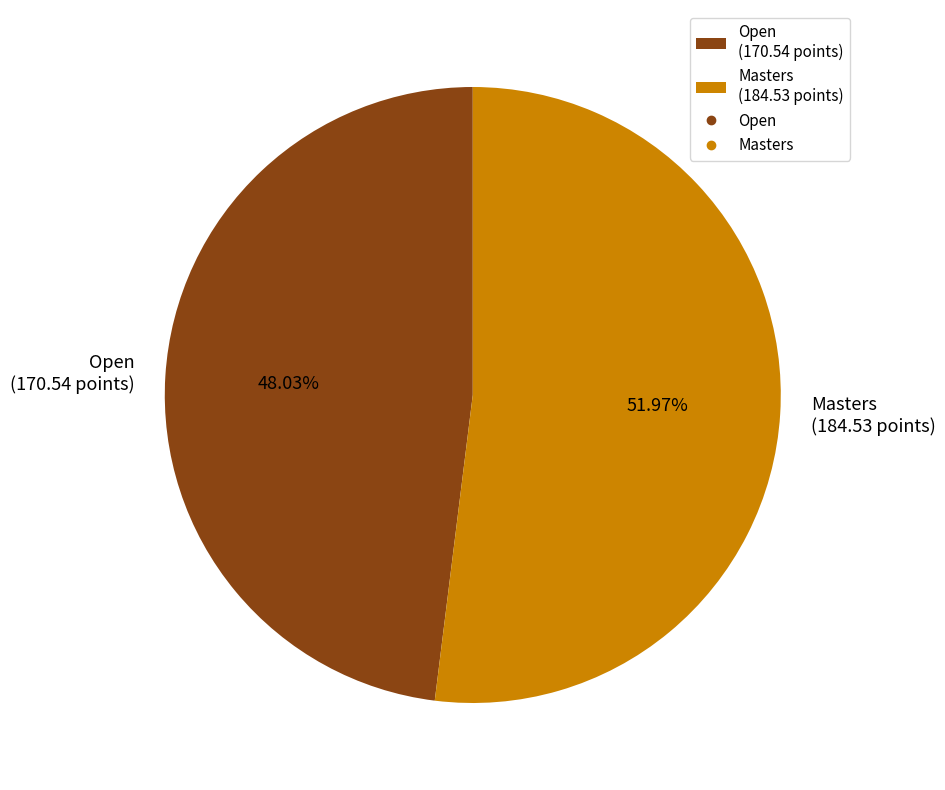

The Open slice represents 48% of the pie. True or false?

True